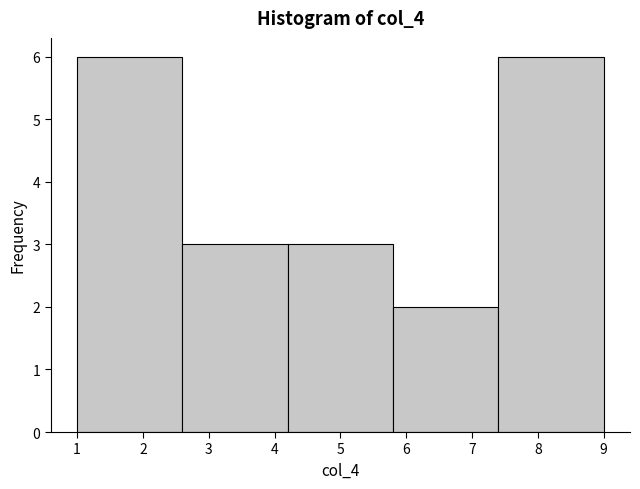

How tall is the bar that spans 1.0 to 2.6 on the x-axis? The values are not printed on the chart, so give them approximately, as read against the axis.

6